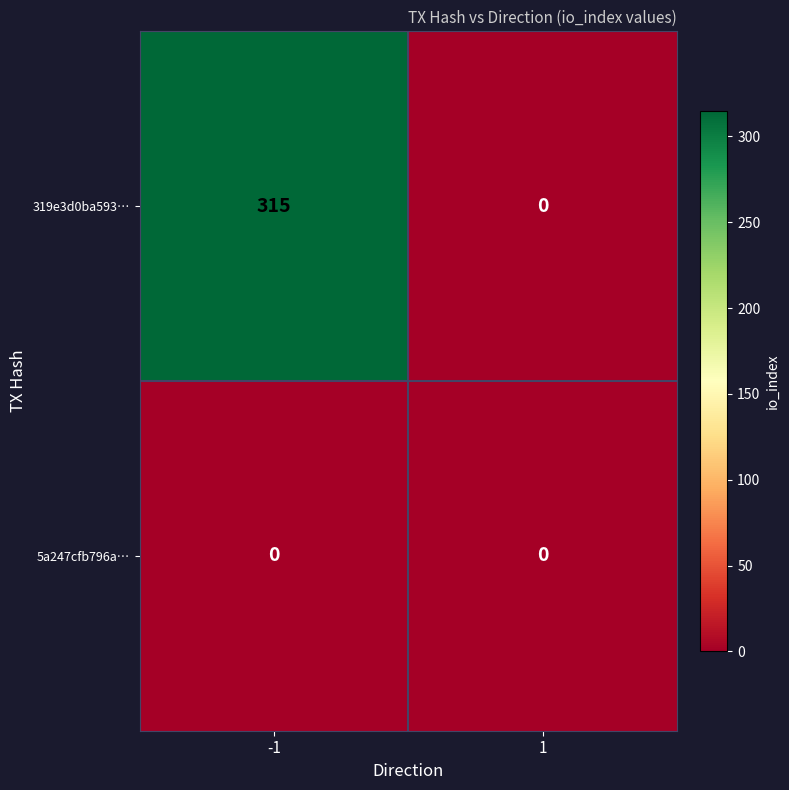

Reading left to right, what are all the values shown in this chart?

319e3d0ba593…: 315	0
5a247cfb796a…: 0	0